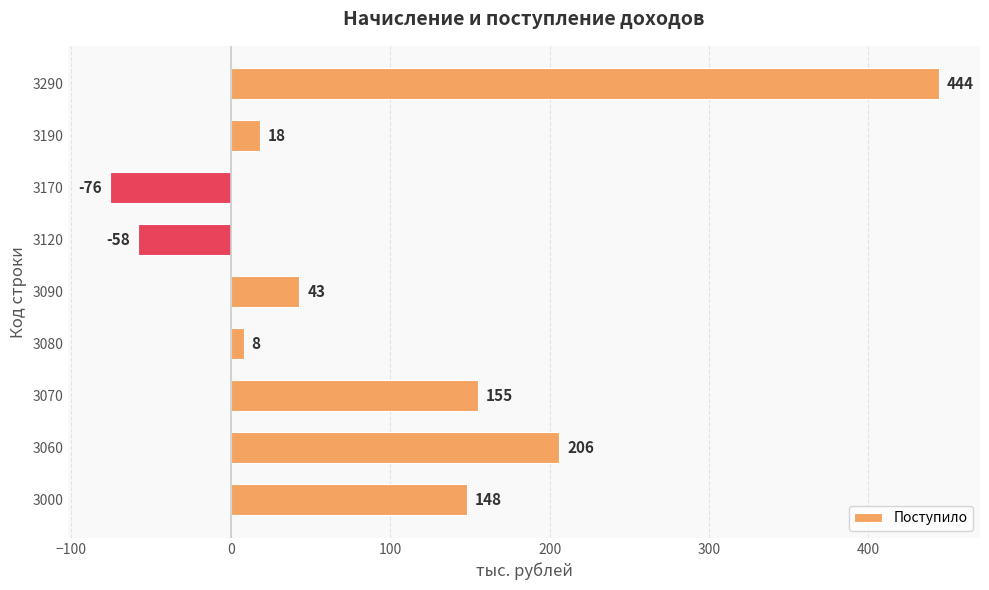

Reading top to bottom, what are all the values shown in this chart?

3290=444	3190=18	3170=-76	3120=-58	3090=43	3080=8	3070=155	3060=206	3000=148